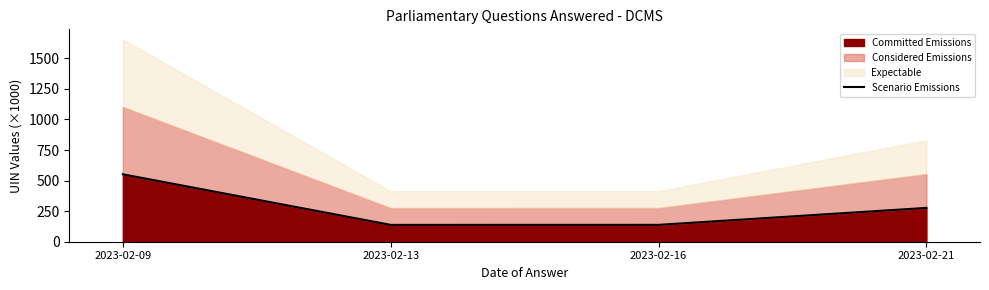

The chart shows a value of 173.3 at 2023-02-21. True or false?

False